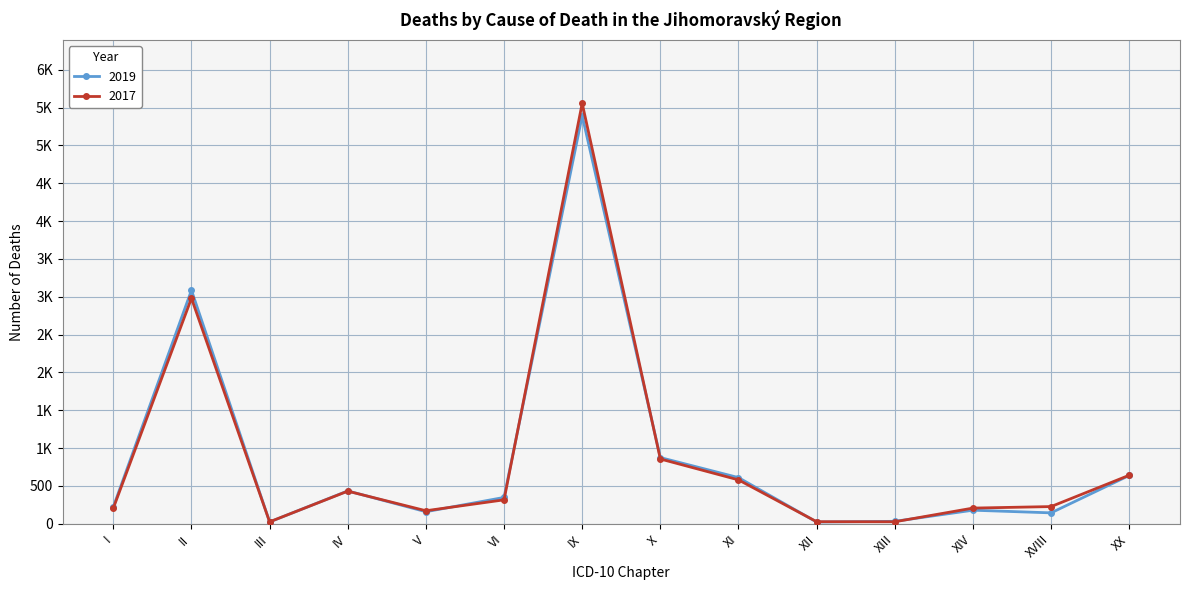

Reading right to left, extract all data points from this chart.

2017: 640	226	206	25	26	579	855	5557	315	171	430	24	2980	205
2019: 637	143	178	31	22	609	874	5393	347	158	433	23	3086	222